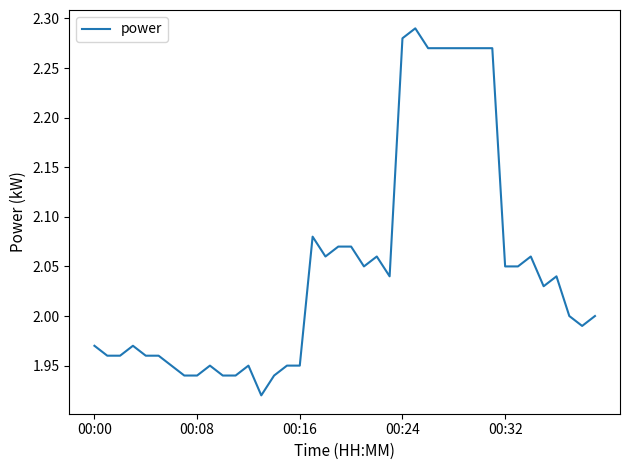

At which category does the chart reach its peak across all series?

25